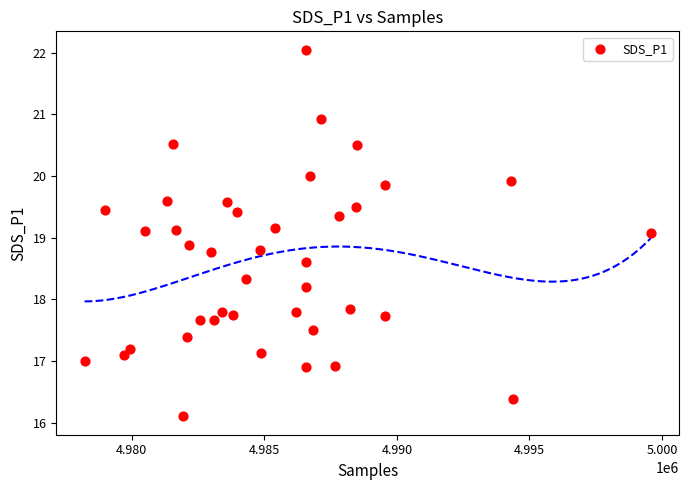

What is the range of X values (max minus min)?

21340.0